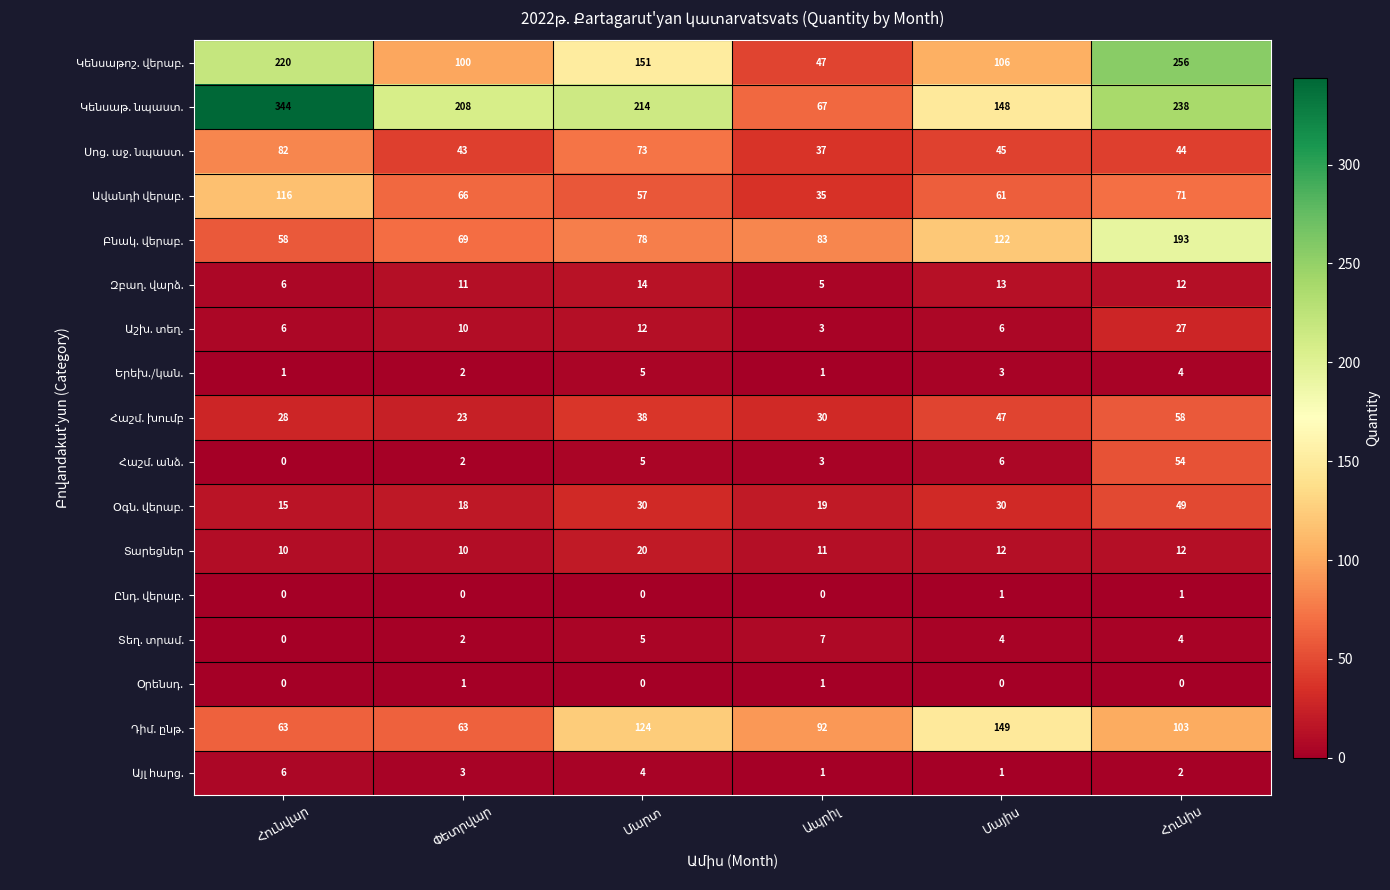

At how many categories does at least one series exceed 47?

6